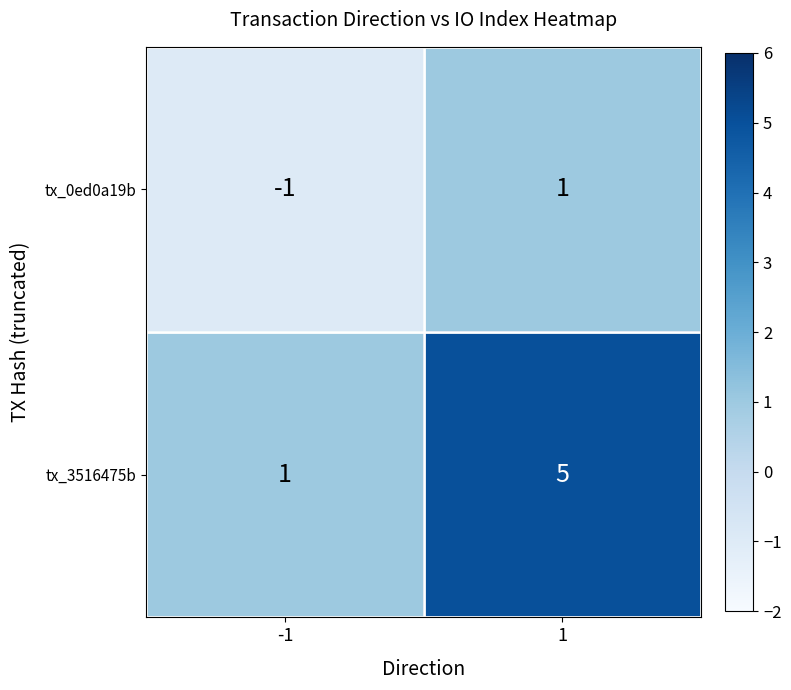

Which series has the widest spread of values?

tx_3516475b